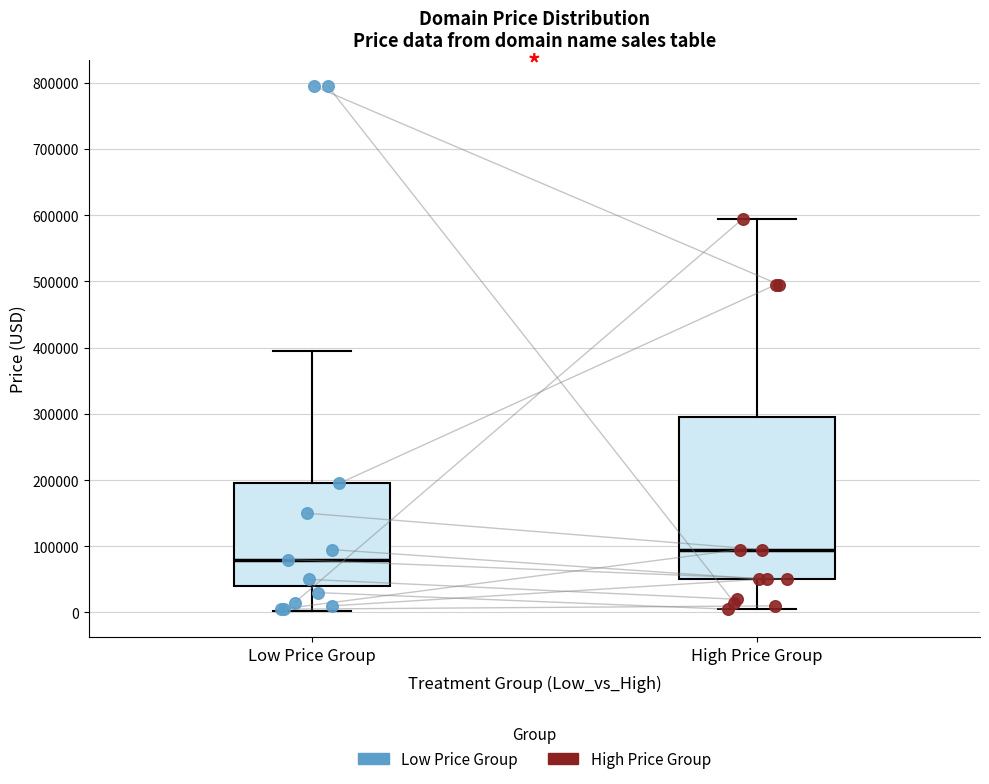

Reading left to right, transcribe this box plot: for each box, give where its median line is, the range the box spans, and where its two whiskers end, as read against the y-axis. The values are not printed on the chart, so give them approximately, as read against the axis.

Low Price Group: median 80000, box 40000 to 190000, whiskers 0 to 390000
High Price Group: median 90000, box 50000 to 290000, whiskers 0 to 590000